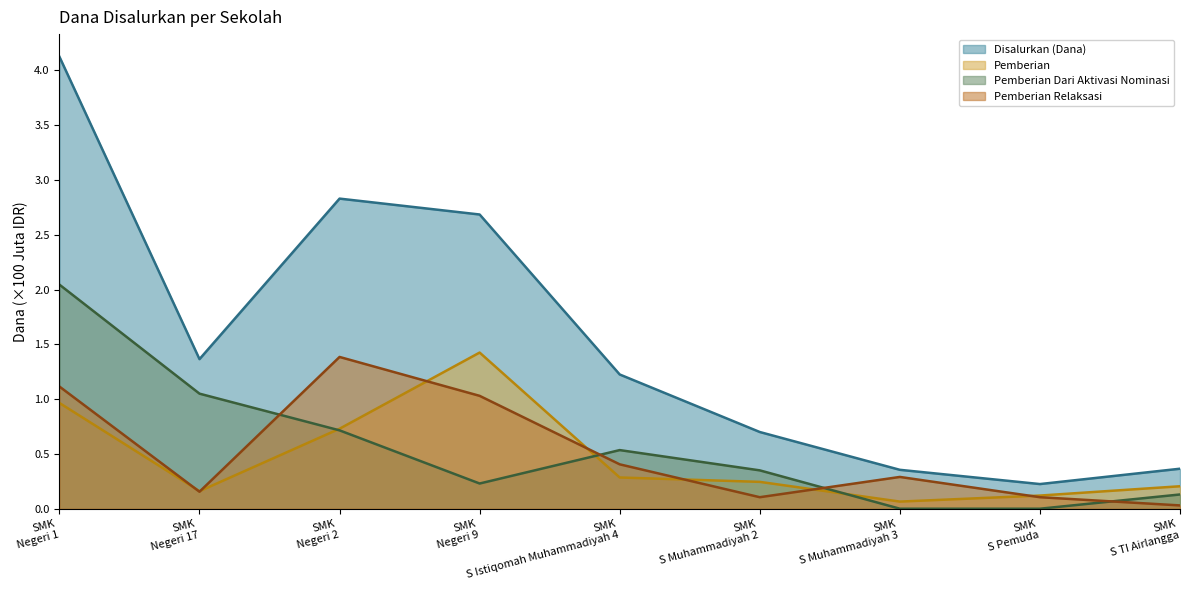

Which series has the largest range (max minus min)?

Disalurkan (Dana)